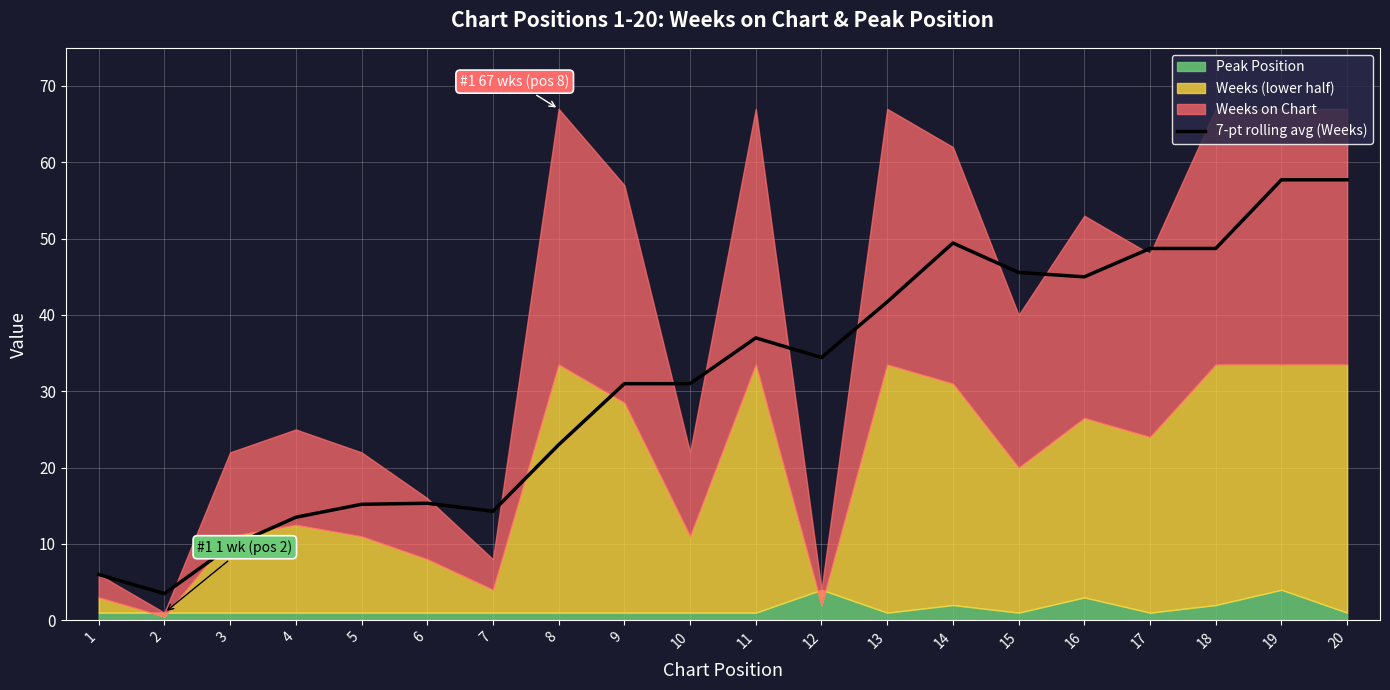

What is the difference between the values at 4 and 3?

3.8